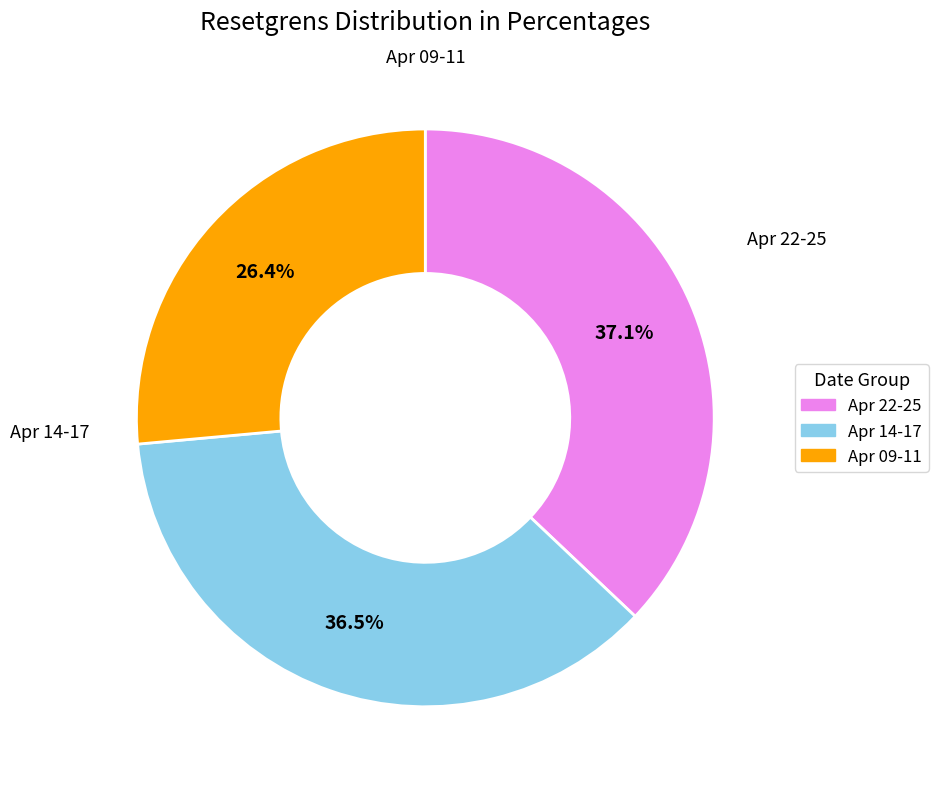

How many segments does this pie chart have?

3